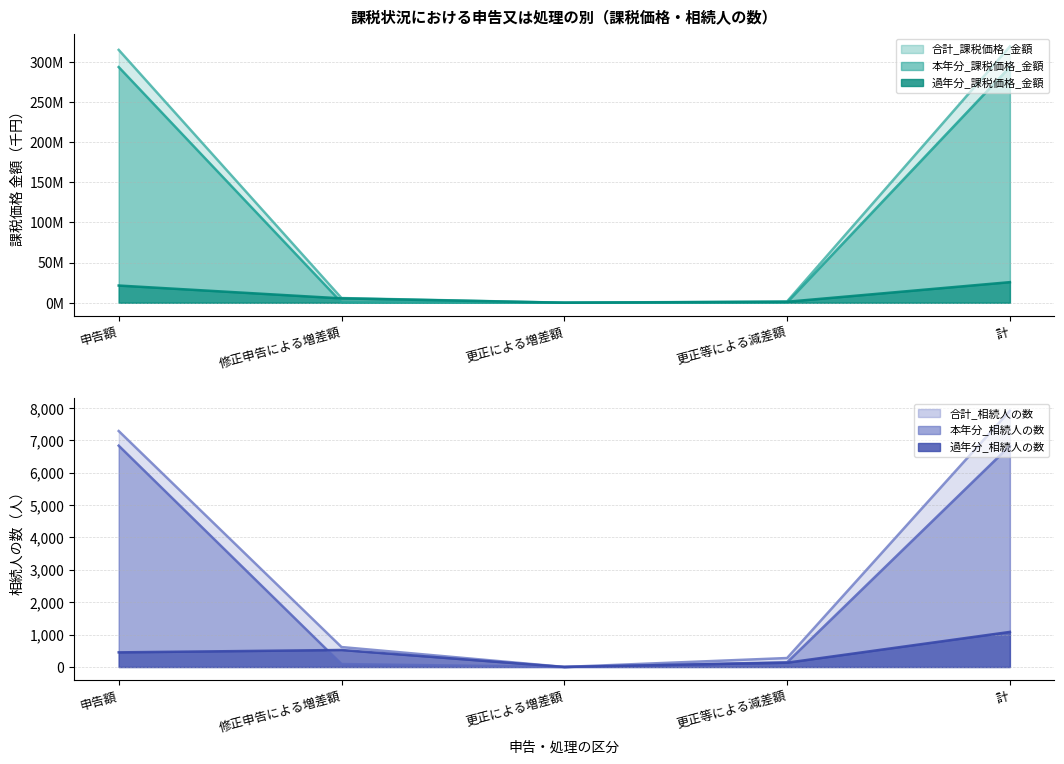

At which category is the sum across all series the highest?

計